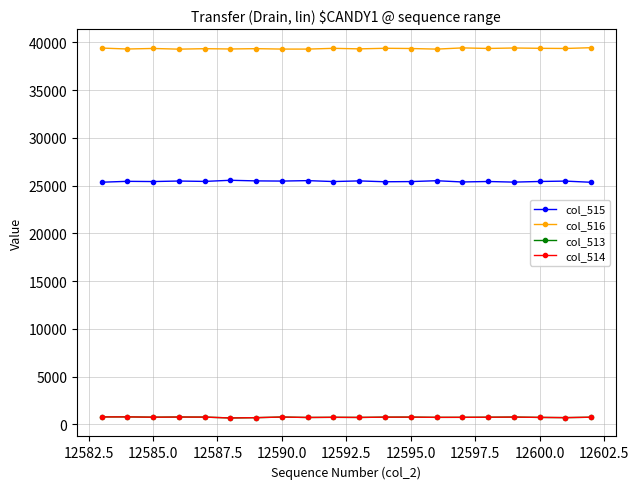

Which series has the largest total across all categories?

col_516